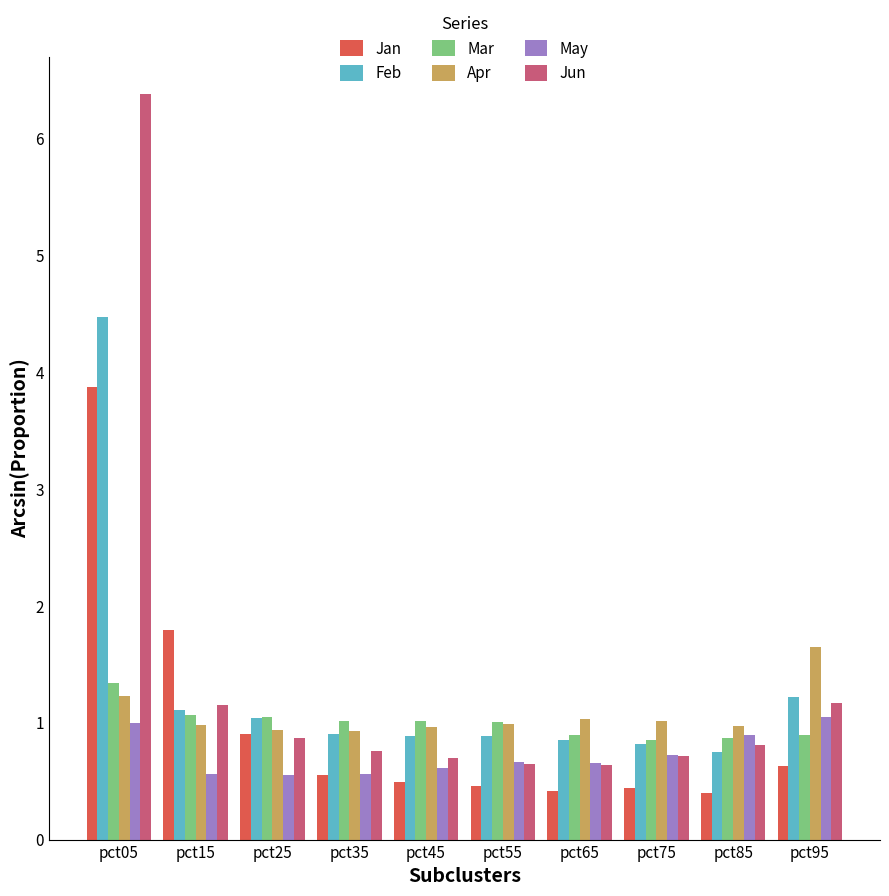

Rank the series by their maximum value, from highest to lowest.

Jun, Feb, Jan, Apr, Mar, May